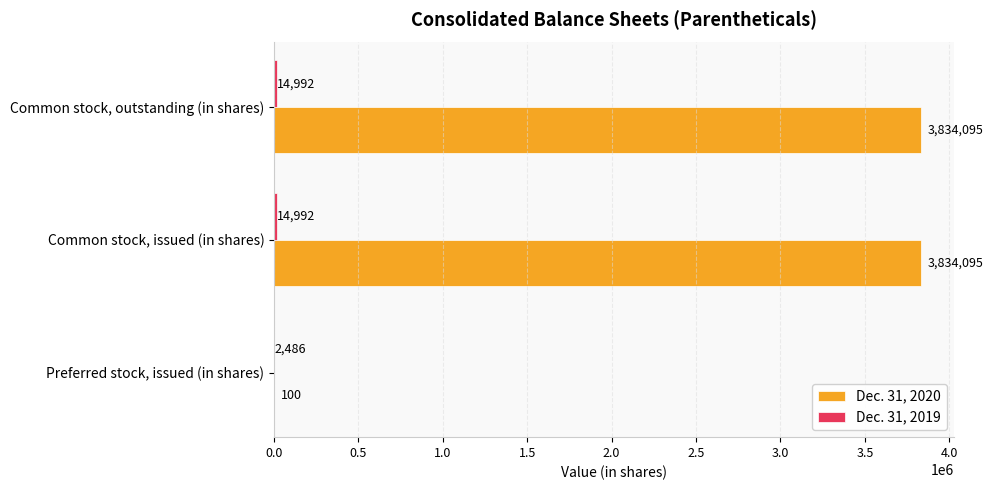

Which series has the largest total across all categories?

Dec. 31, 2020